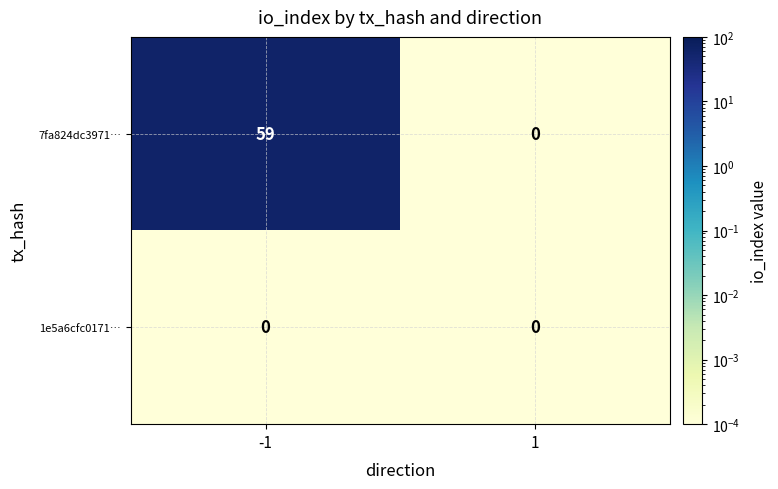

At how many categories does at least one series exceed 37?

1